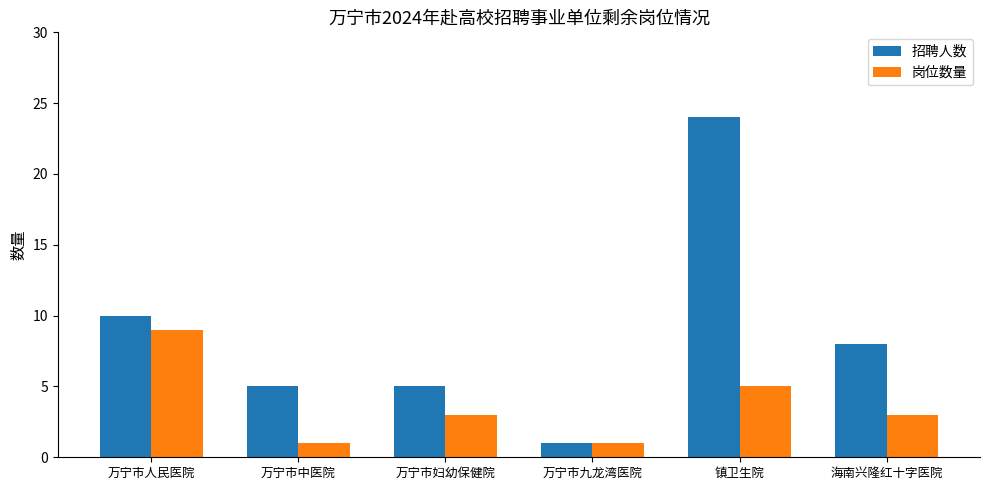

Count the 岗位数量 values in the range 1 to 5.

5